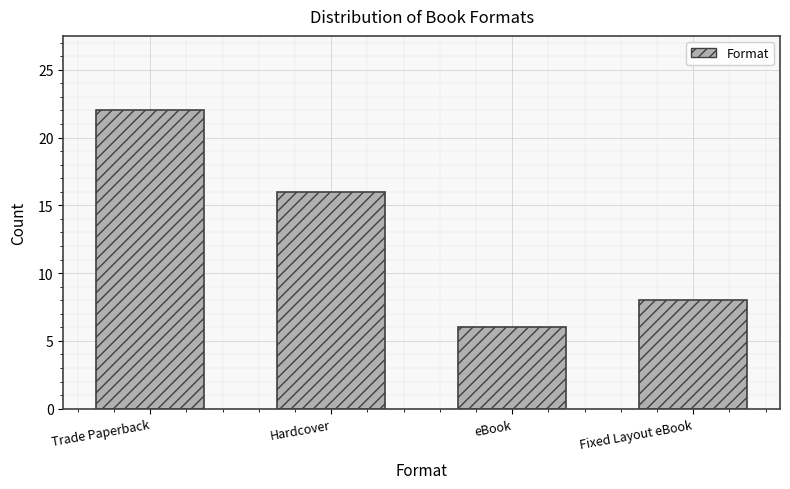

Reading left to right, list all the values displayed in this chart.

22	16	6	8